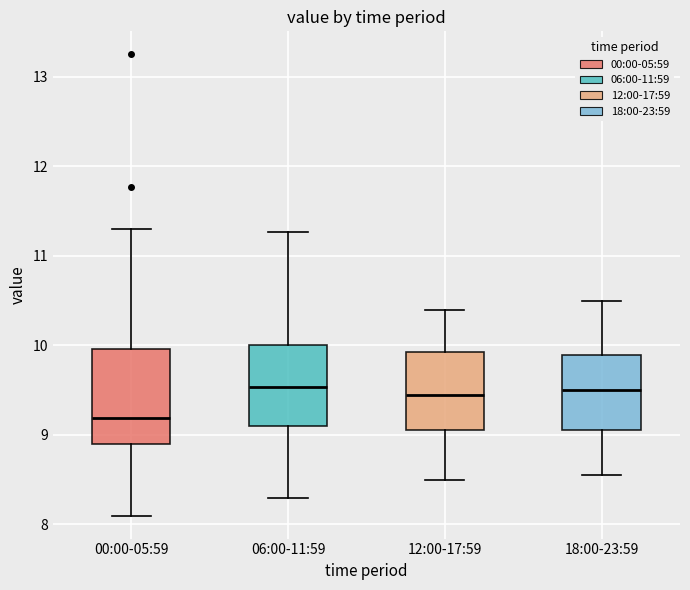

Which box's median line is the lowest?

00:00-05:59